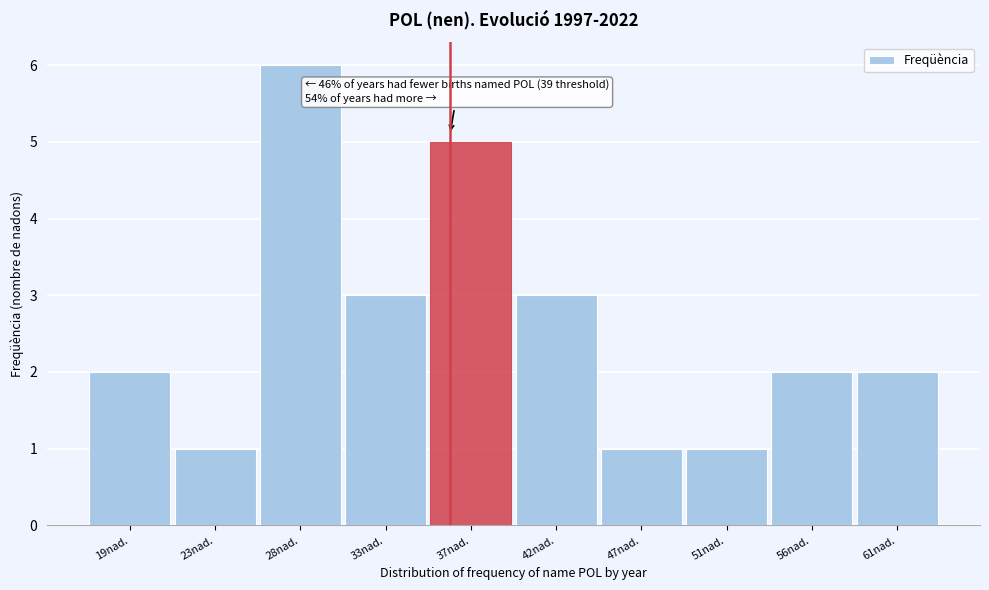

Reading left to right, transcribe all the data shown in this chart.

2	1	6	3	5	3	1	1	2	2